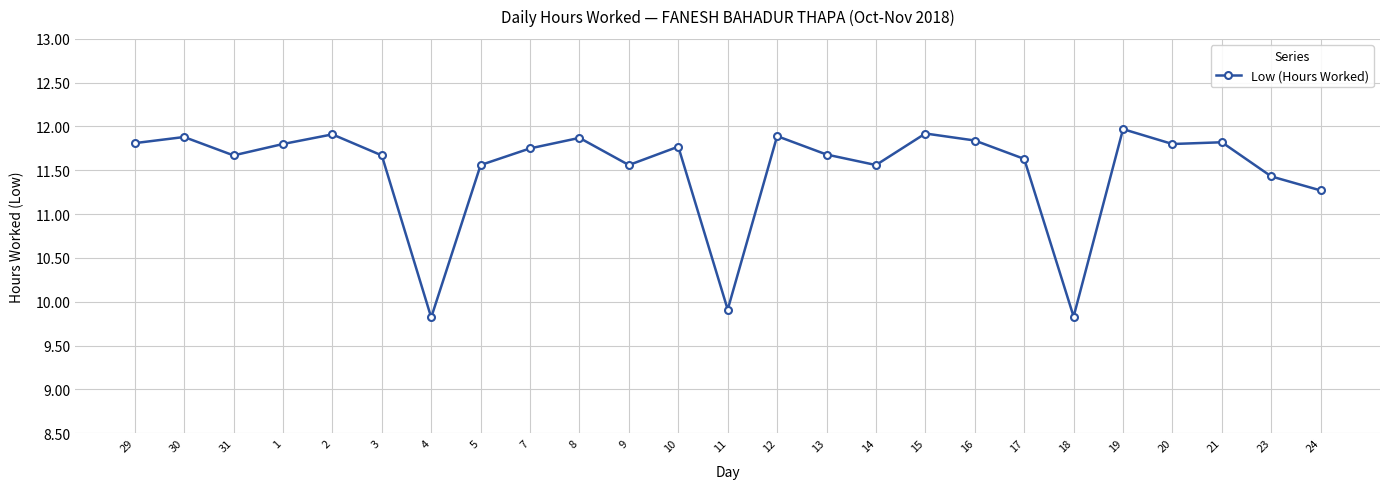

Between 12 and 5, which is larger?

12